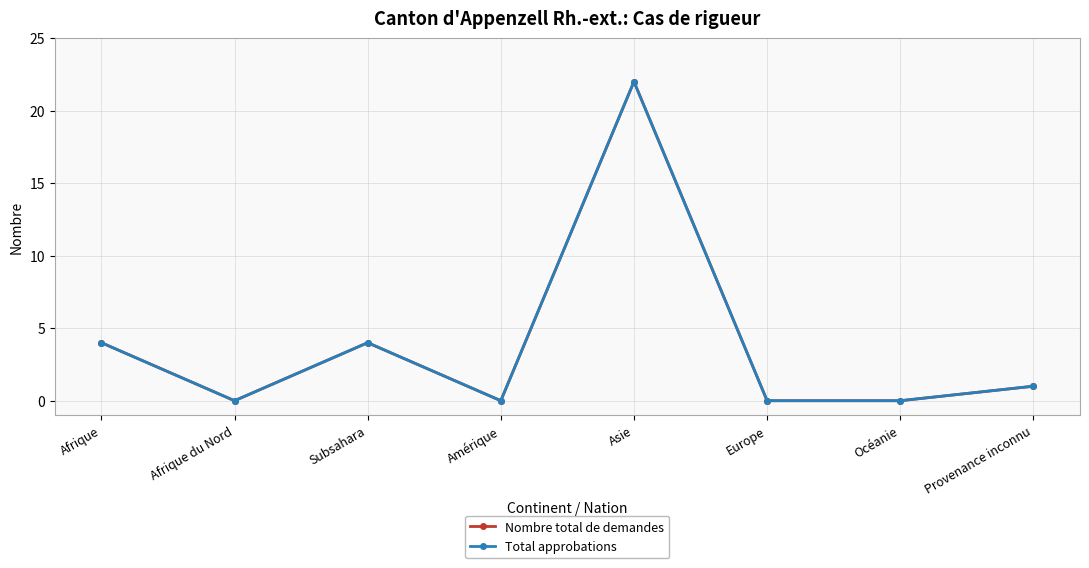

Which has a higher value, Afrique du Nord or Asie?

Asie